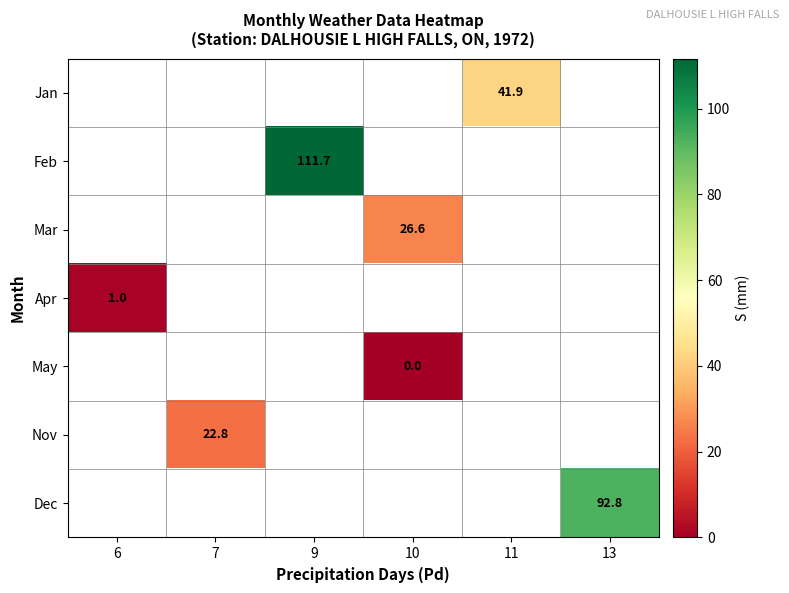

The value of Dec at 13 is 142.2. True or false?

False